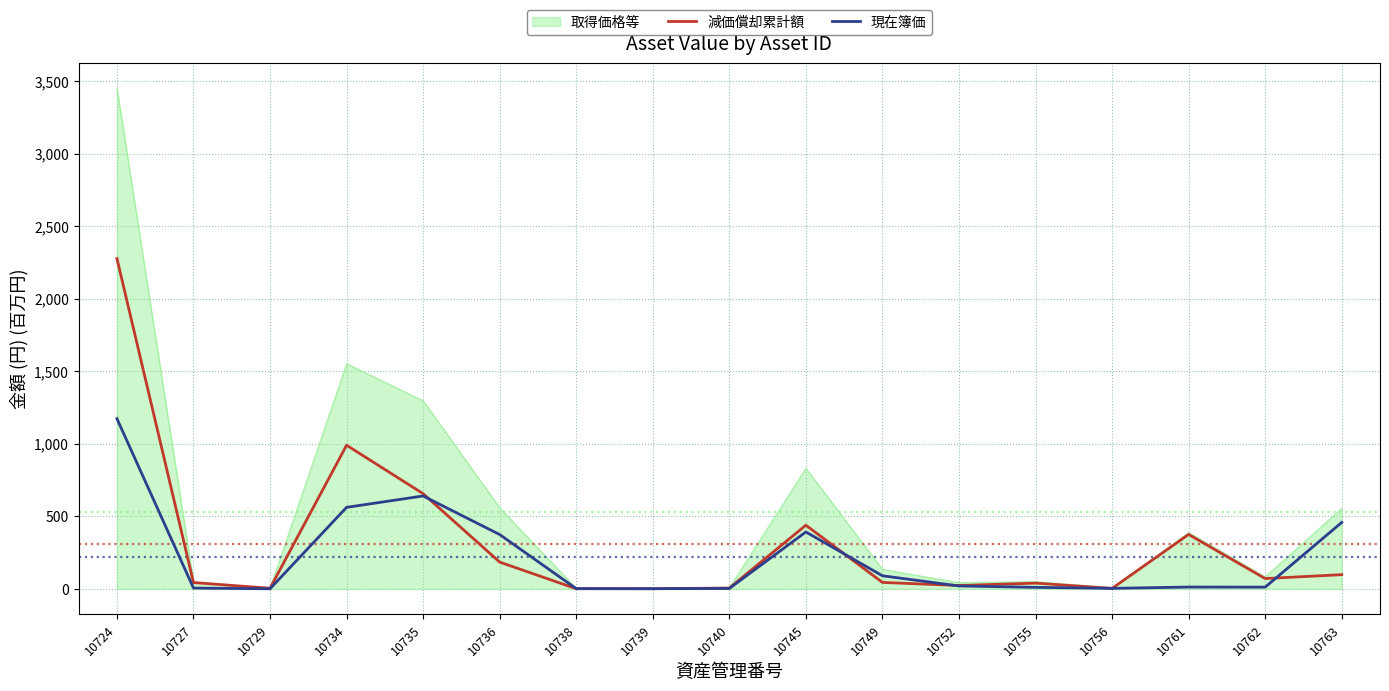

What is the total value across all series at 10762?

165.2